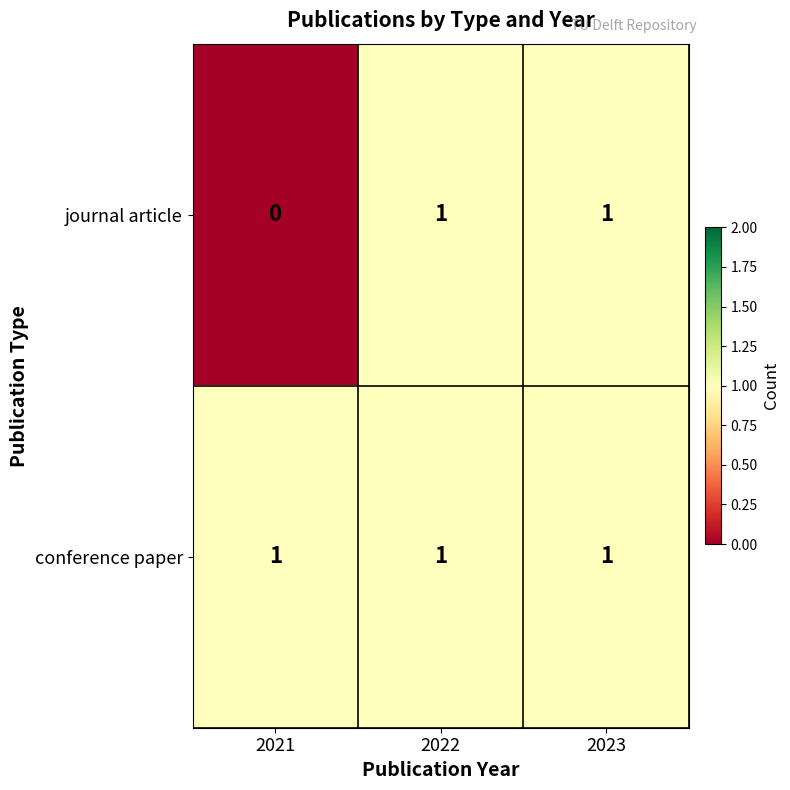

Count the number of data series in this chart.

2